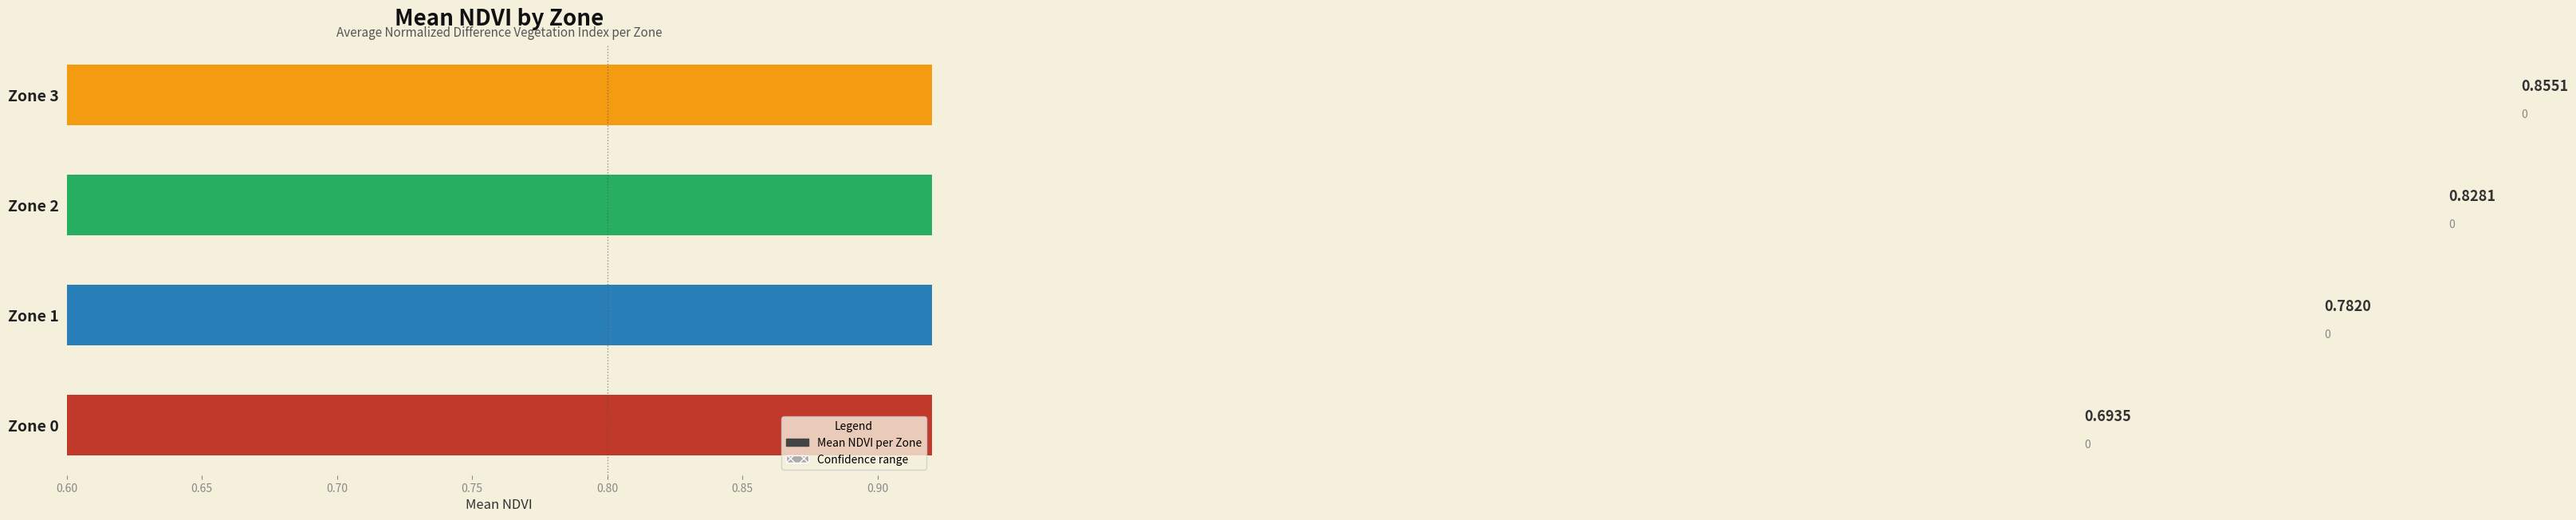

Does the chart contain stacked bars?

No